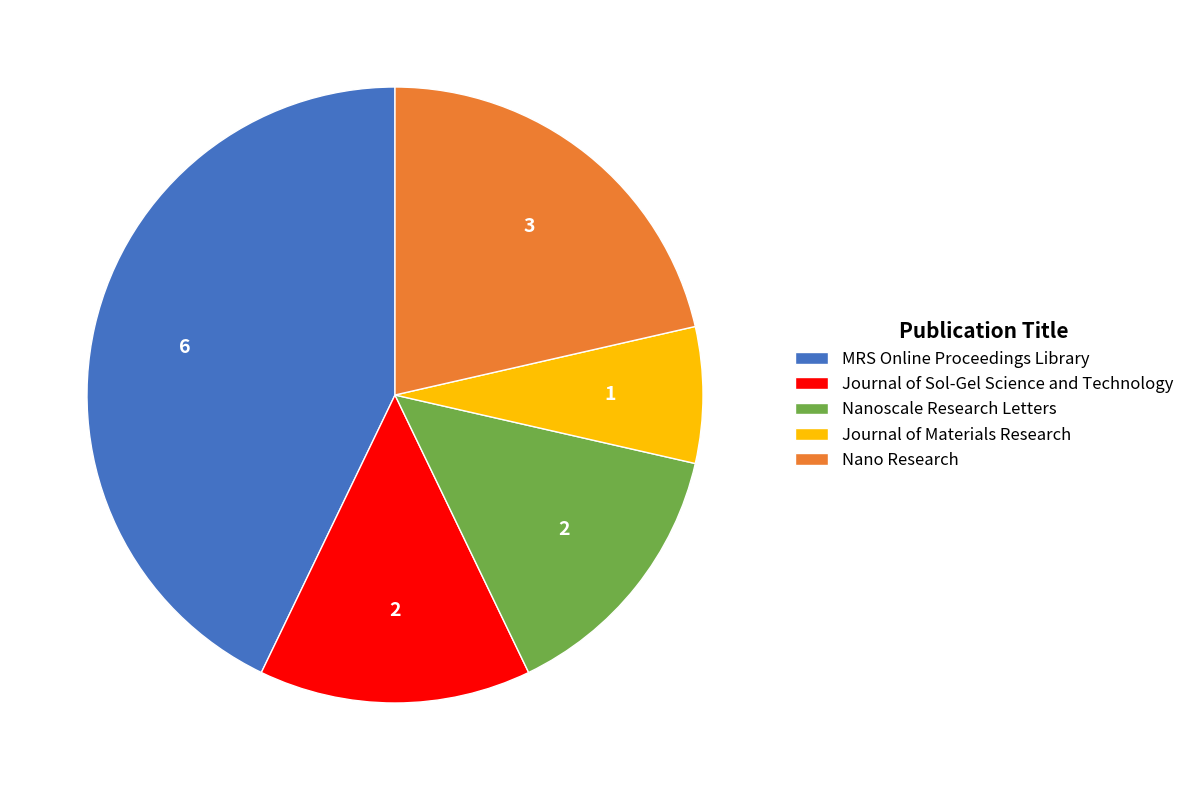

Combined, do Journal of Sol-Gel Science and Technology and MRS Online Proceedings Library account for over 50%?

Yes